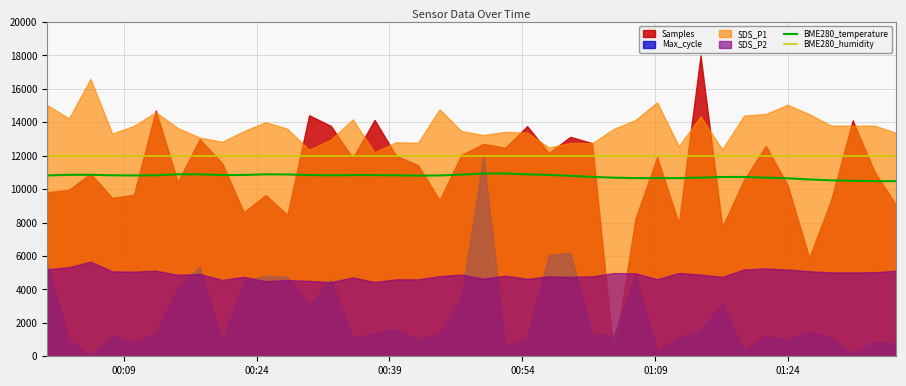

True or false: BME280_temperature and BME280_humidity intersect in this chart.

False